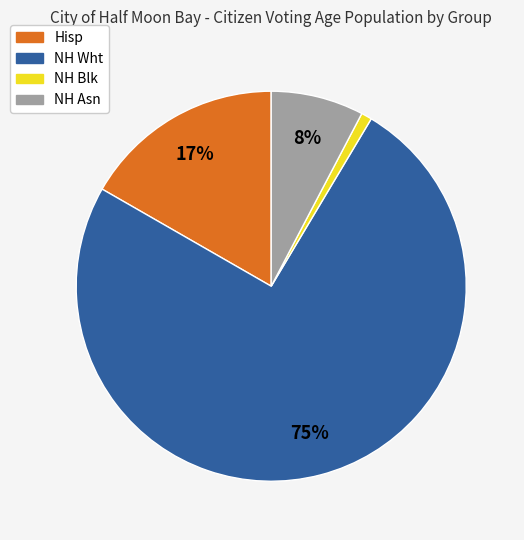

To the nearest percent, what portion does Hisp represent?

17%